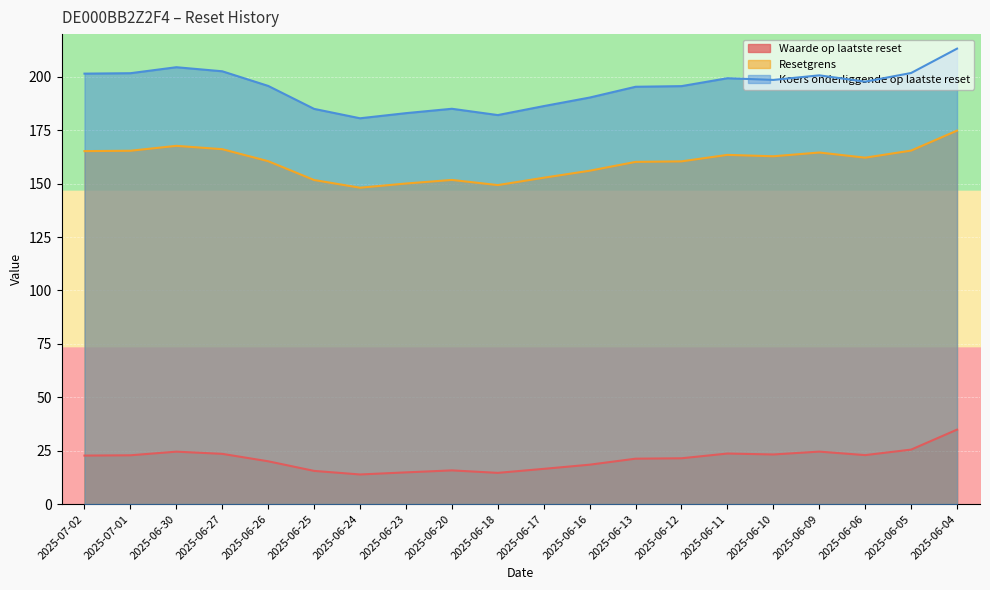

Is it true that Waarde op laatste reset equals 15.8 at 2025-06-20?

True